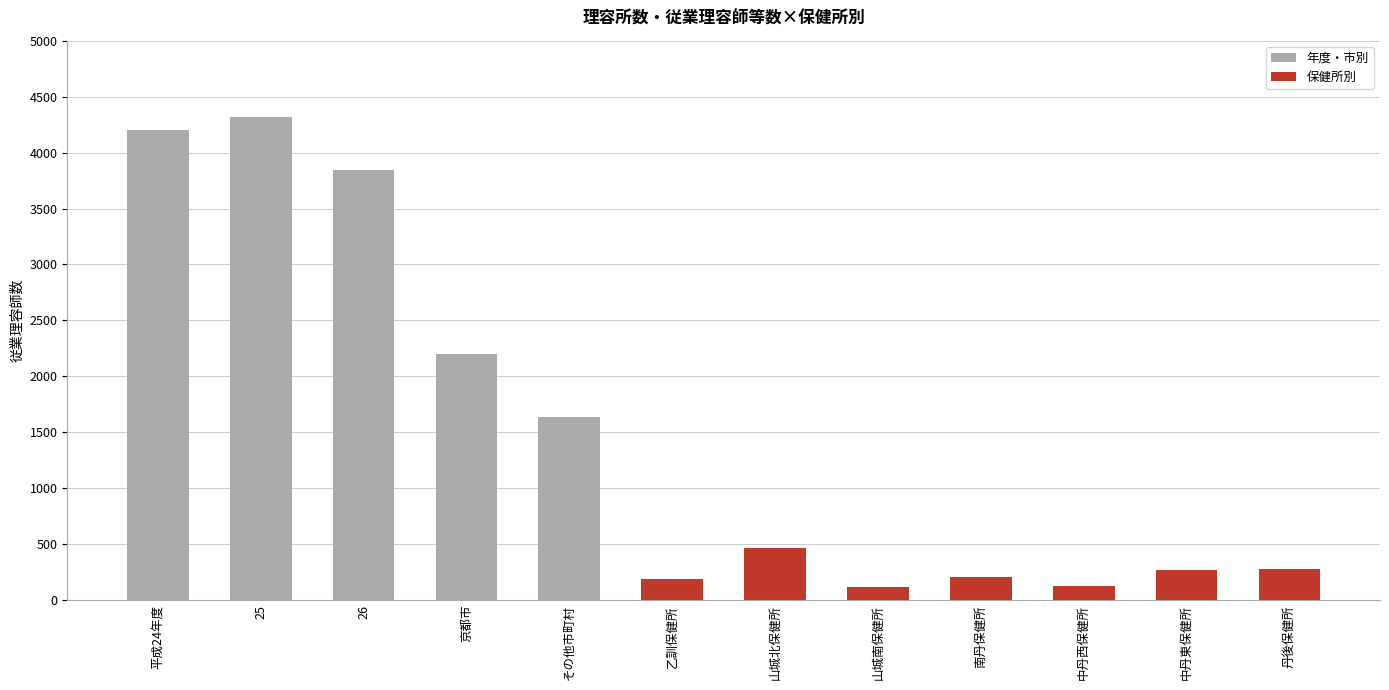

The chart shows a value of 126 at 中丹西保健所. True or false?

True